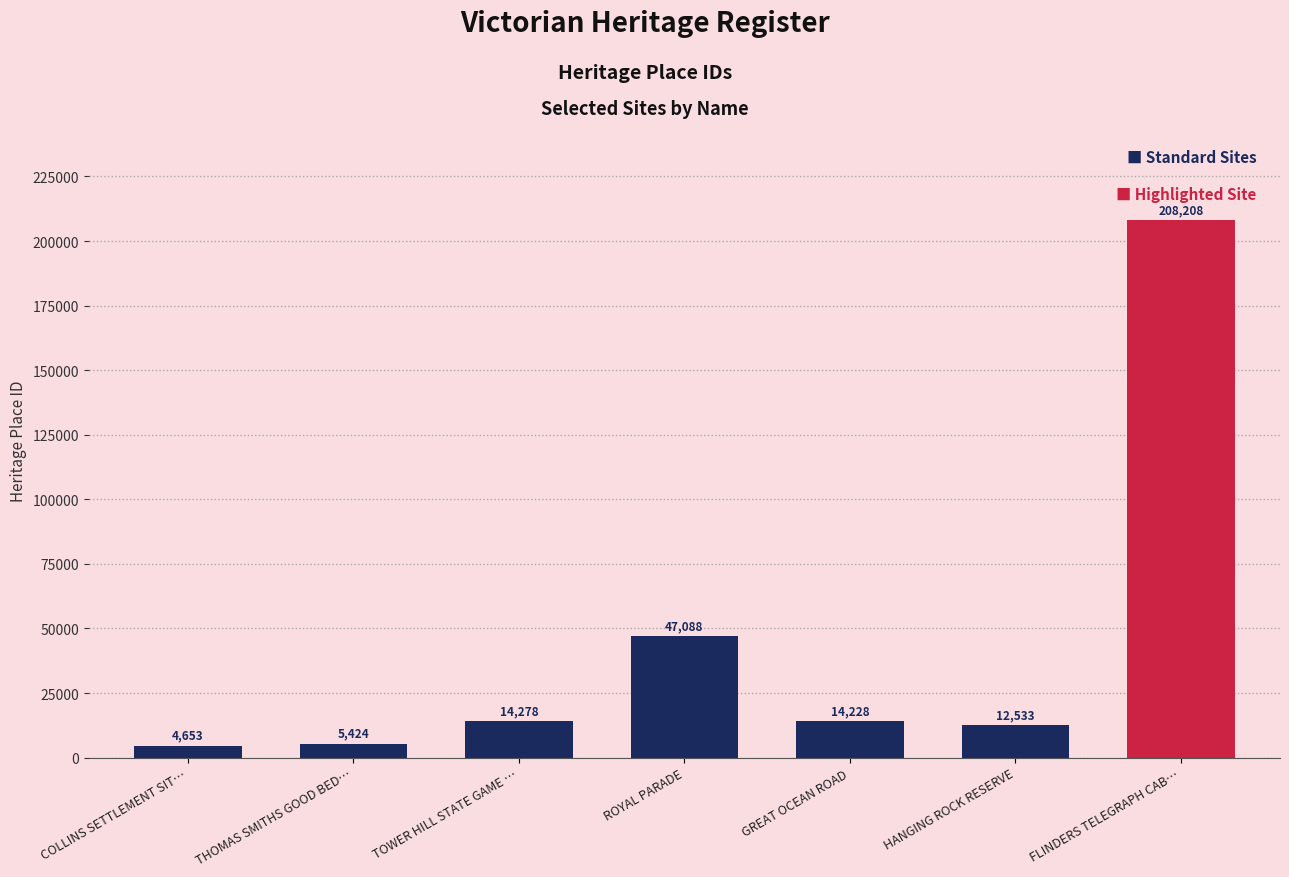

What is the difference between the second highest and minimum values?

42435